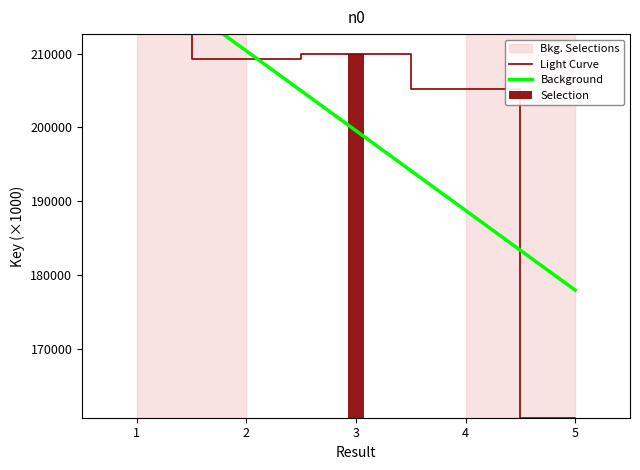

Reading left to right, extract all data points from this chart.

212633.1	209299.7	209963.0	205191.9	160669.4